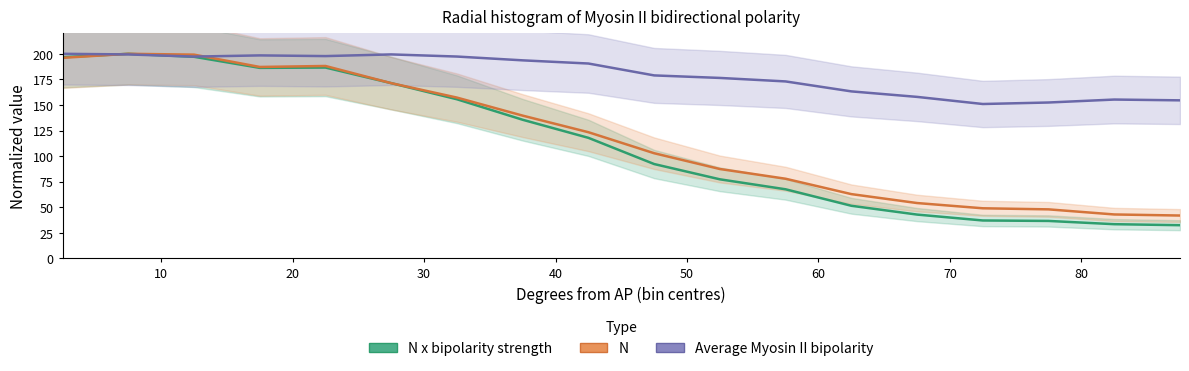

Count the number of categories in the chart.

18